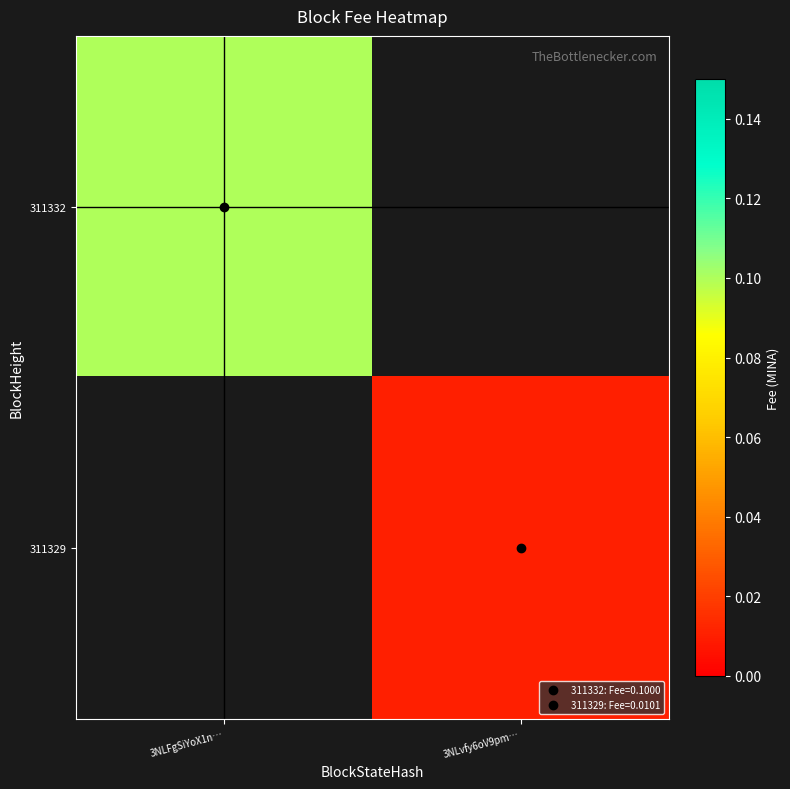

The 311329 series shows 0.0 at 3NLvfy6oV9pm…. True or false?

False